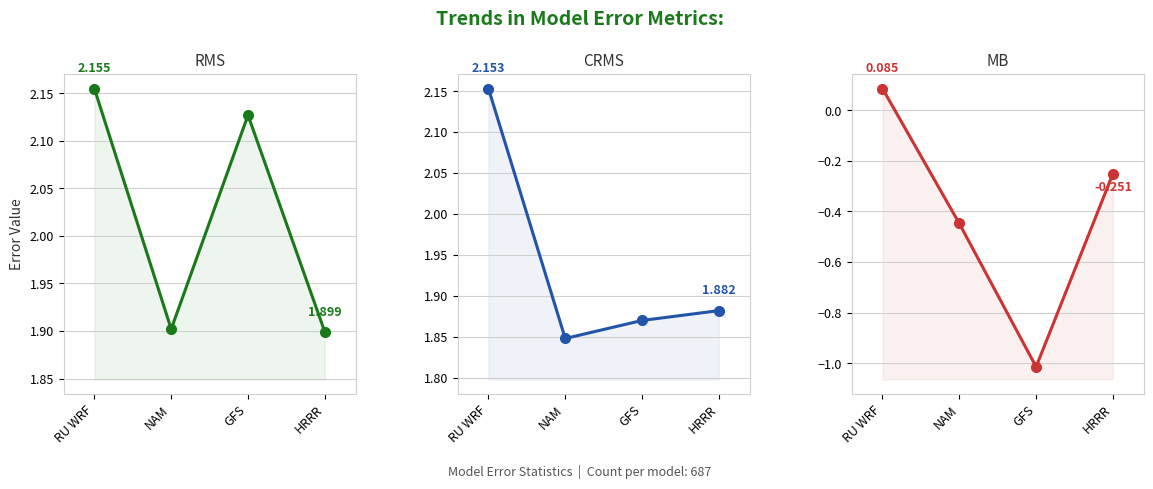

What is the difference between the maximum and second lowest values in the CRMS series?

0.3